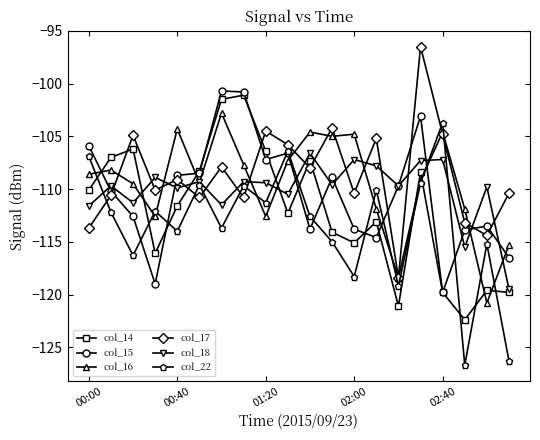

True or false: col_17 and col_14 intersect in this chart.

True